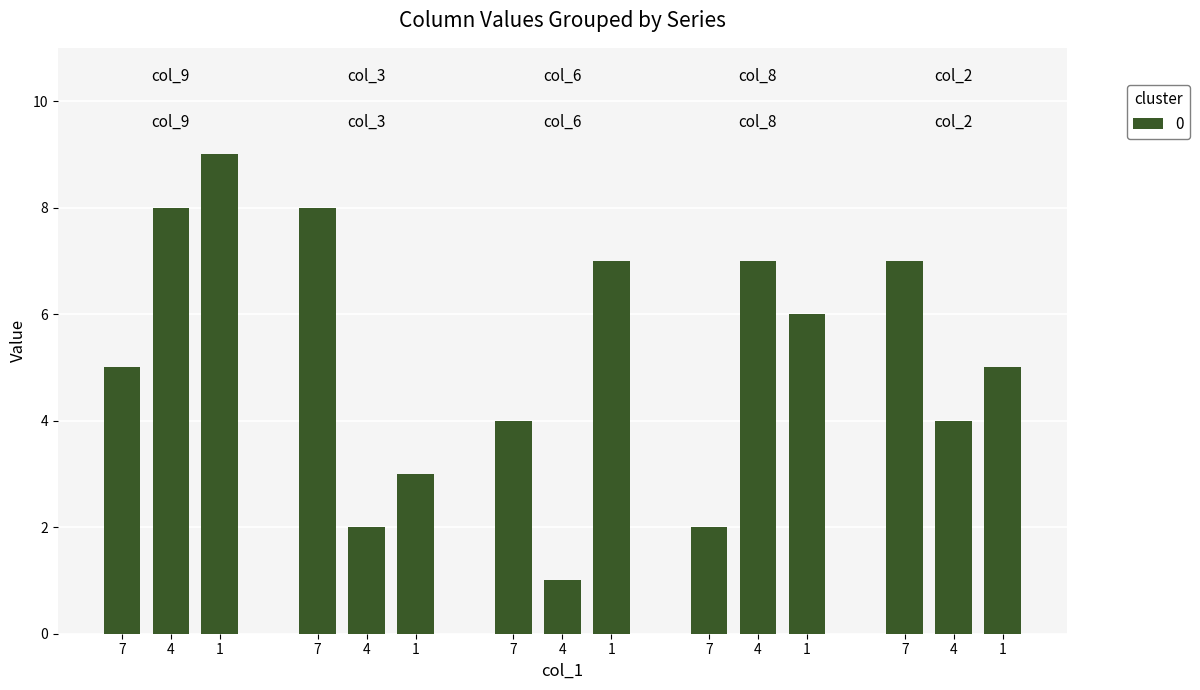

What is the value of the col_3 bar at the 5th from the left?

8